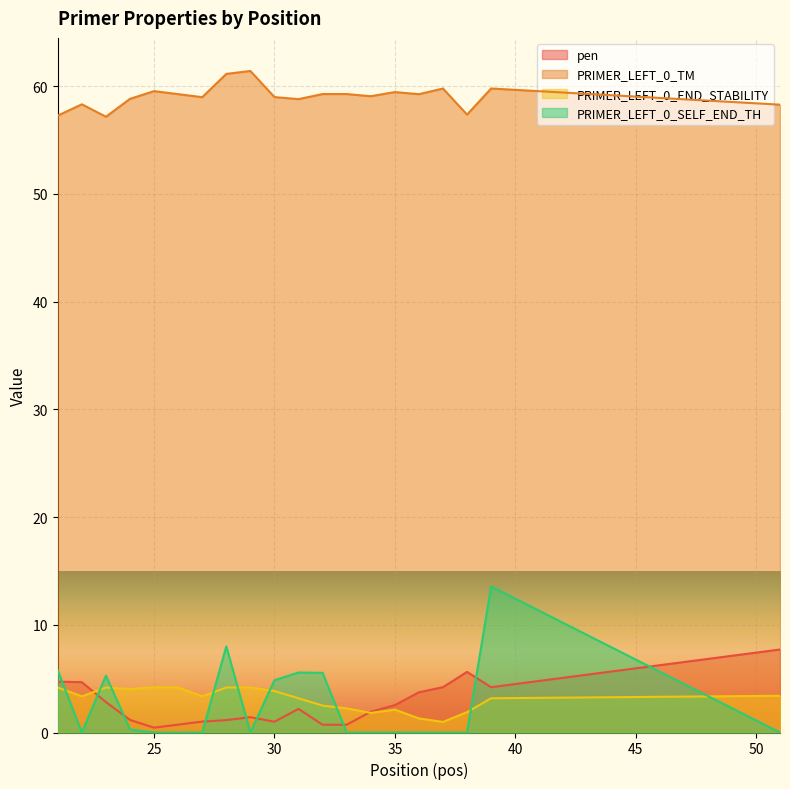

What value does the PRIMER_LEFT_0_TM series have at 23?

57.2